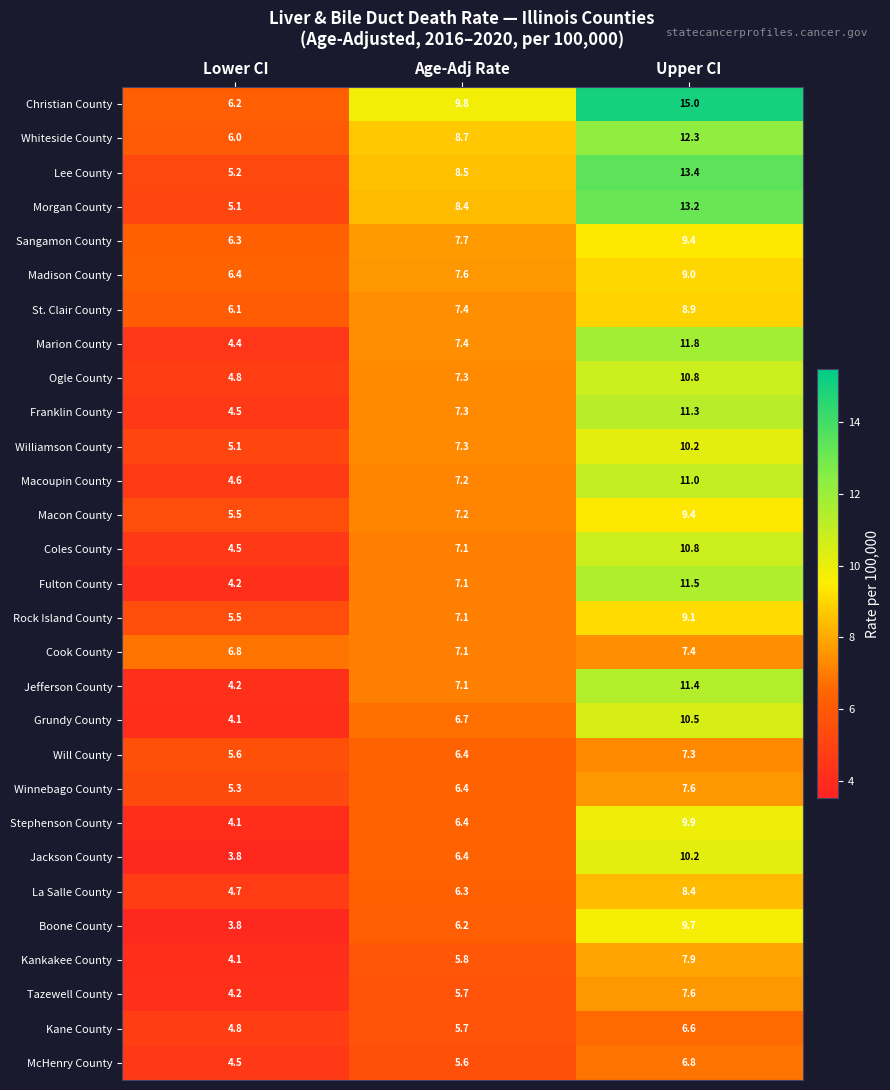

Where does the McHenry County series first go above 5?

Age-Adj Rate